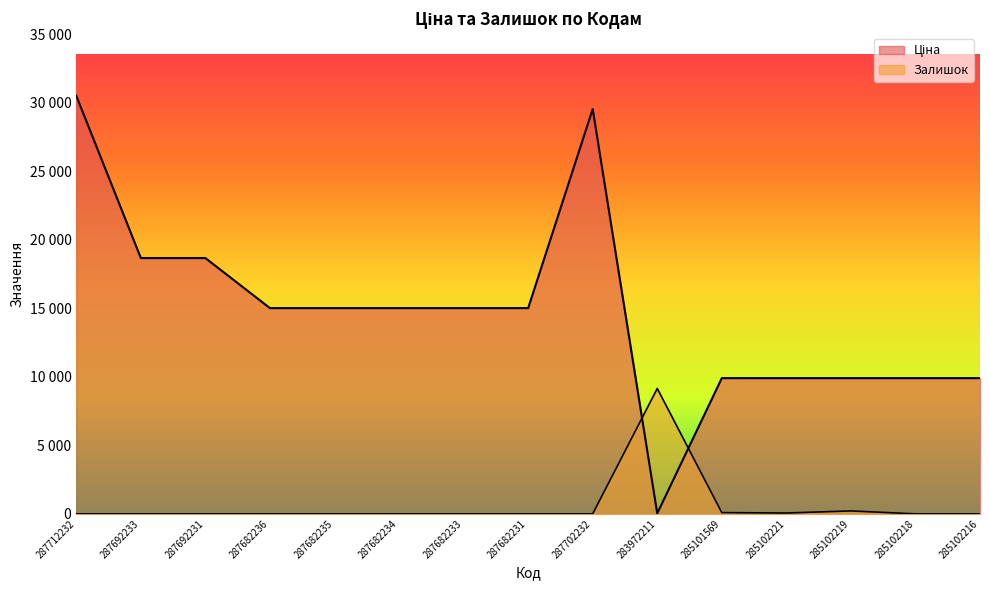

How many lines are shown in the chart?

2